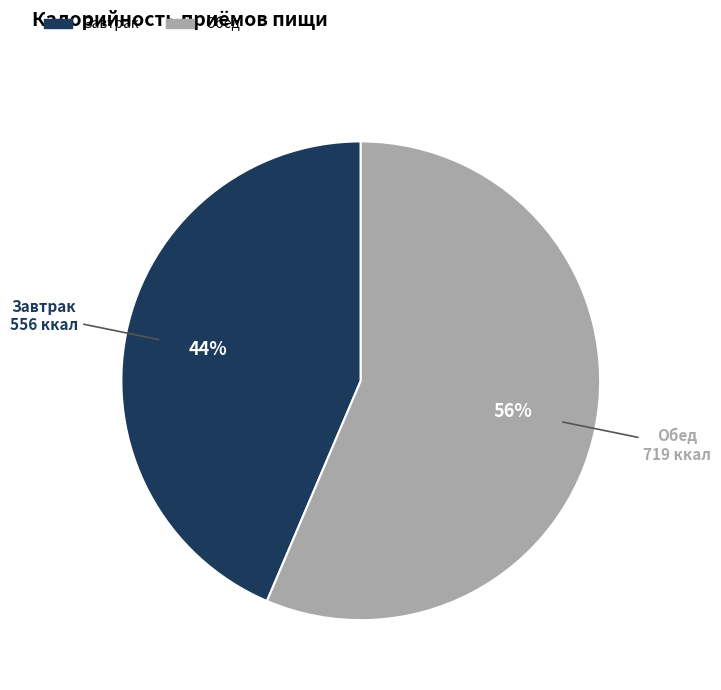

How many slices are in this pie chart?

2